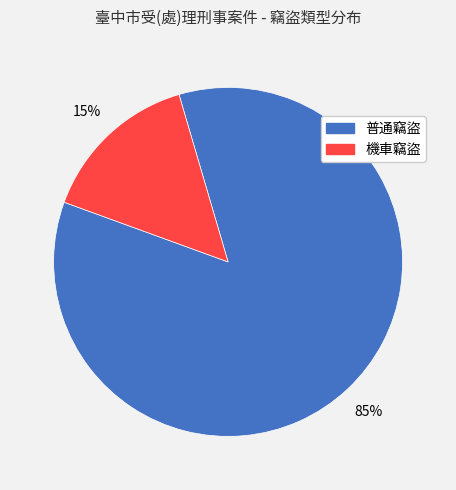

To the nearest percent, what is the average slice percentage?

50%